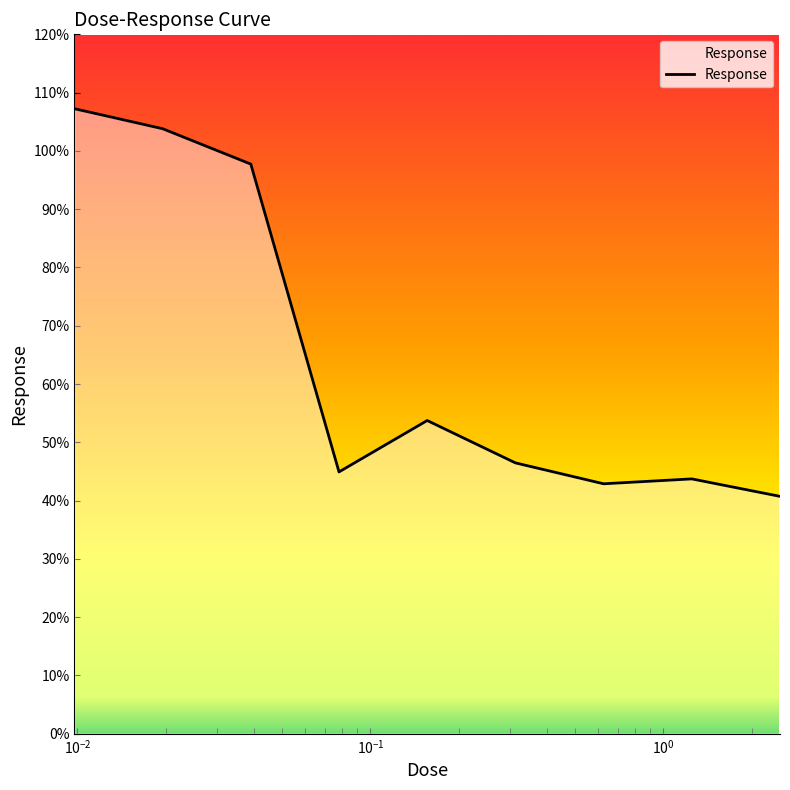

What is the difference between the maximum and minimum values?

66.5